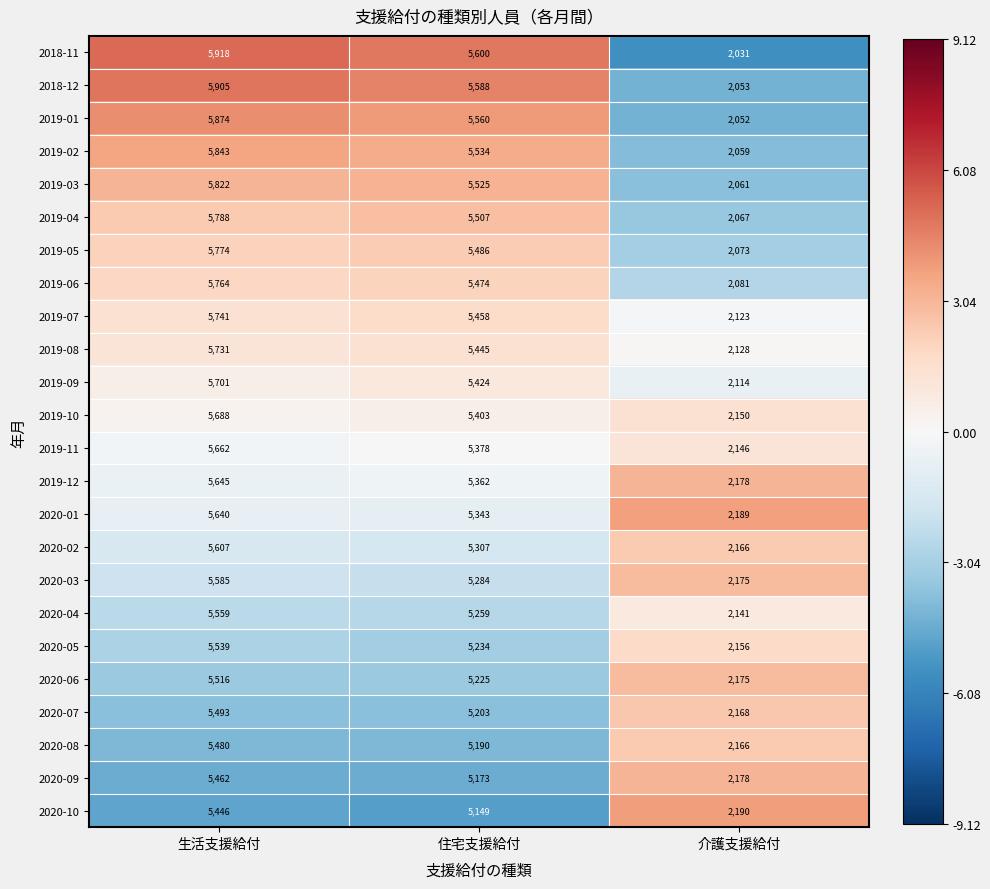

At which category is the sum across all series the highest?

生活支援給付